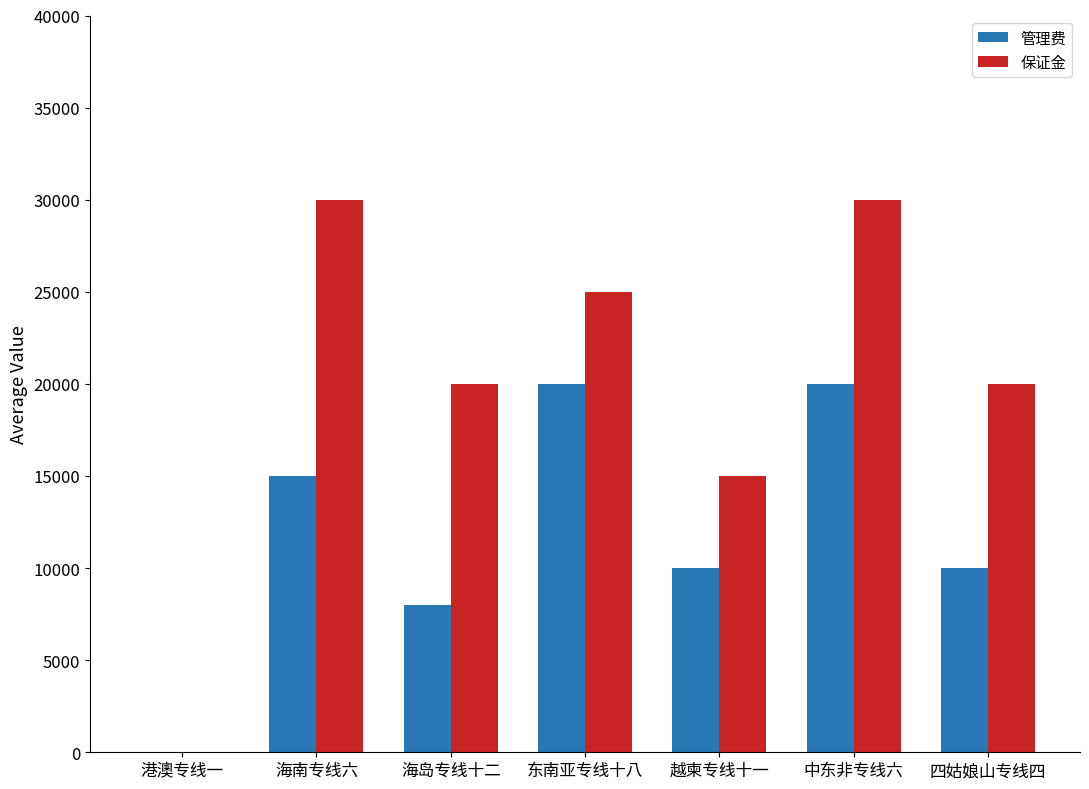

What is the sum of all 保证金 values?

140000